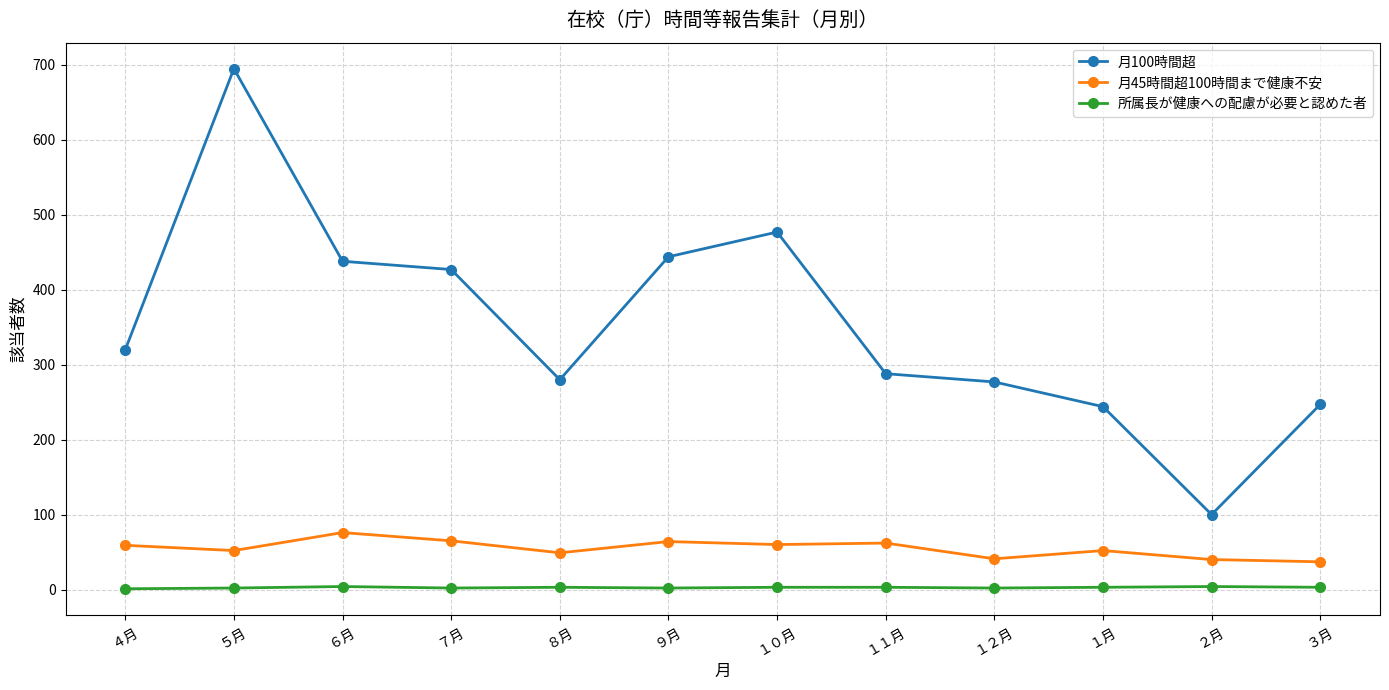

What is the maximum value shown in the chart?

695